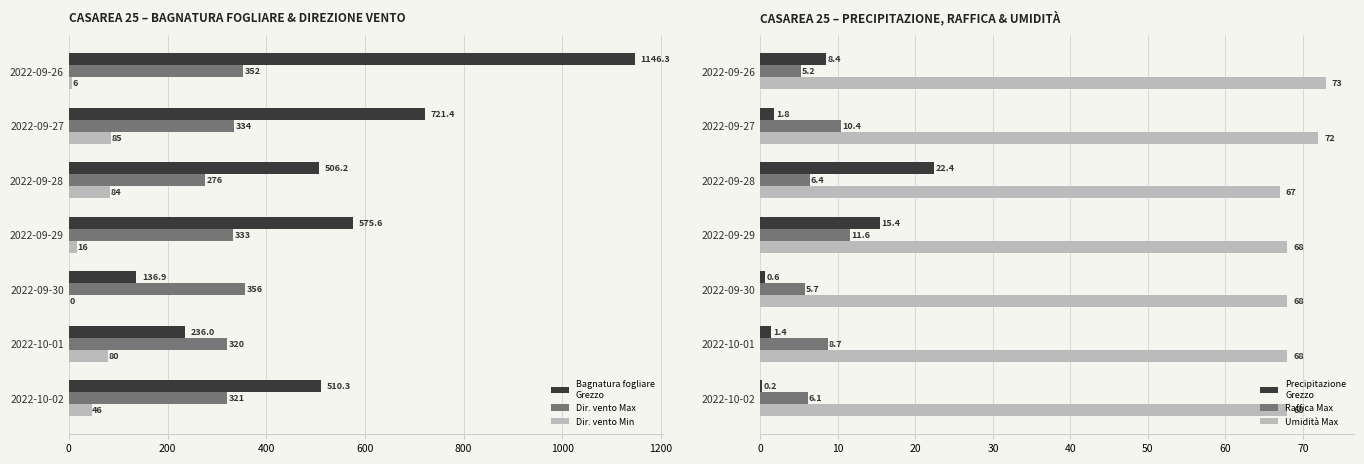

How many Umidità Max values are between 68 and 72?

5